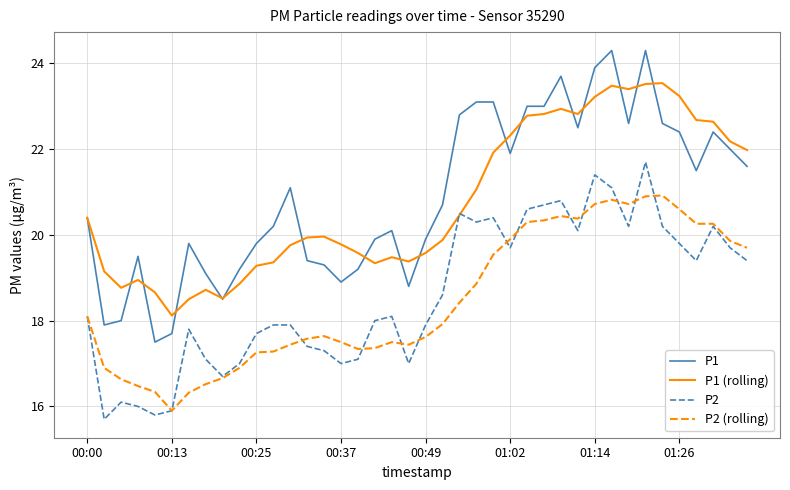

What is the difference between the maximum and minimum values in the P1 series?

6.8